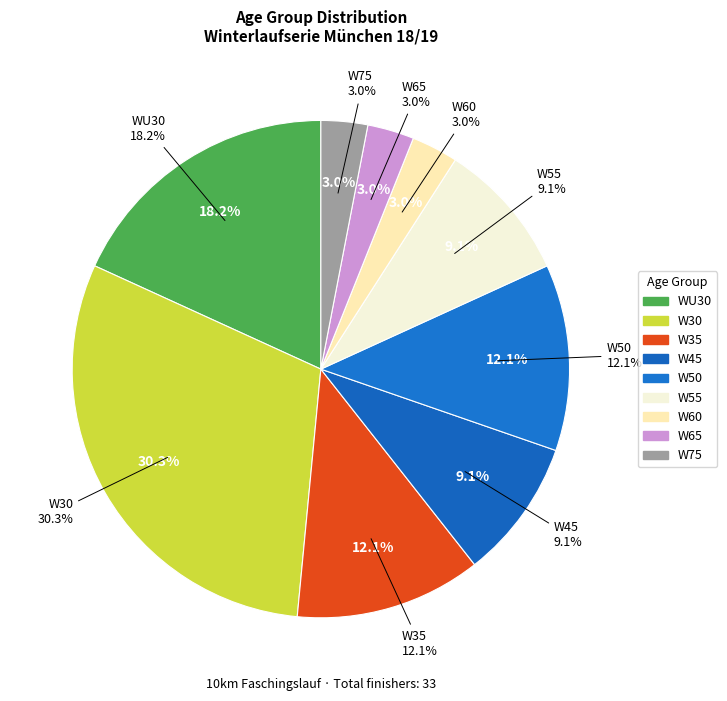

True or false: W50 accounts for 12% of the total.

True